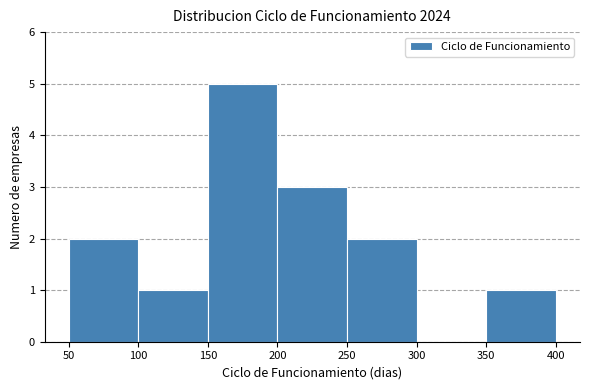

How tall is the bar that spans 150 to 200 on the x-axis? The values are not printed on the chart, so give them approximately, as read against the axis.

5